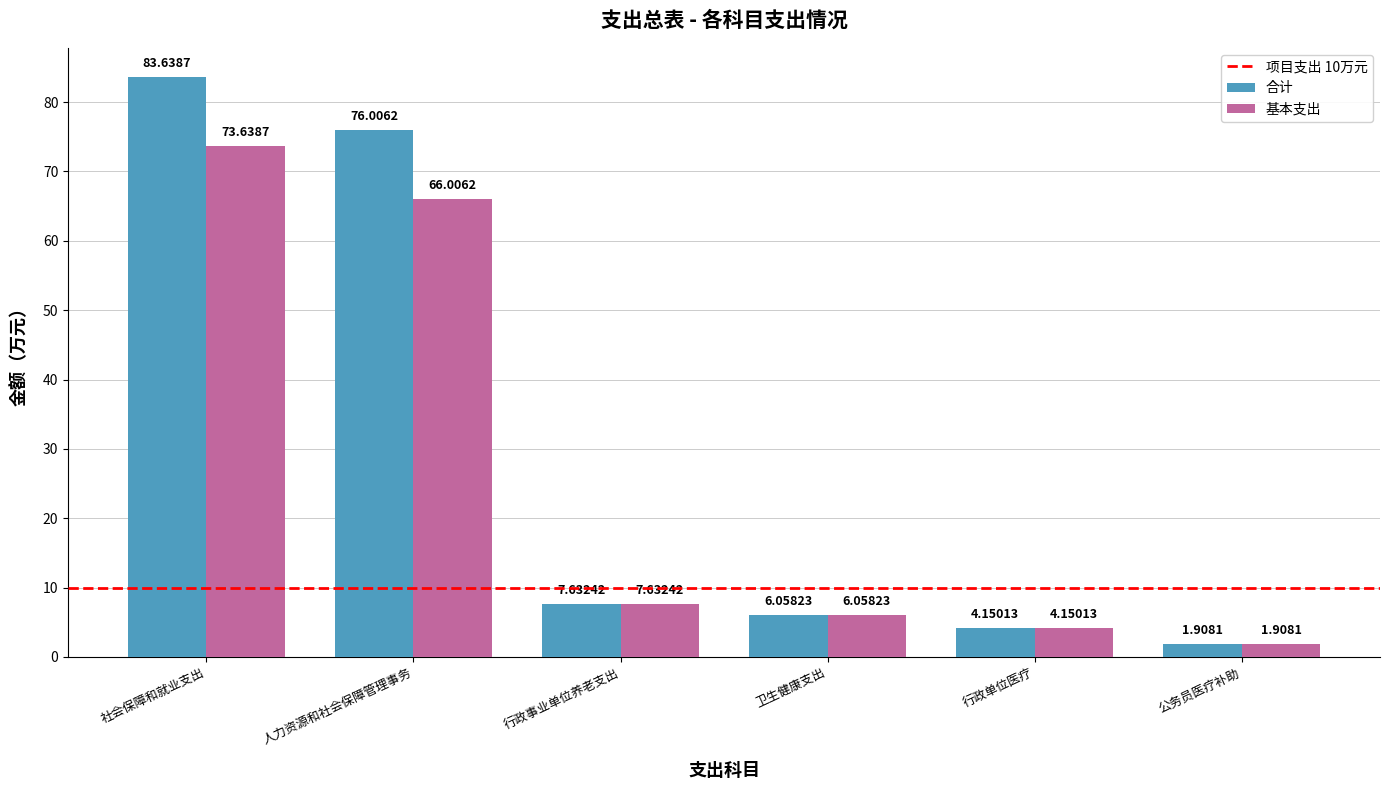

What is the difference between the maximum and second lowest values in the 合计 series?

79.5